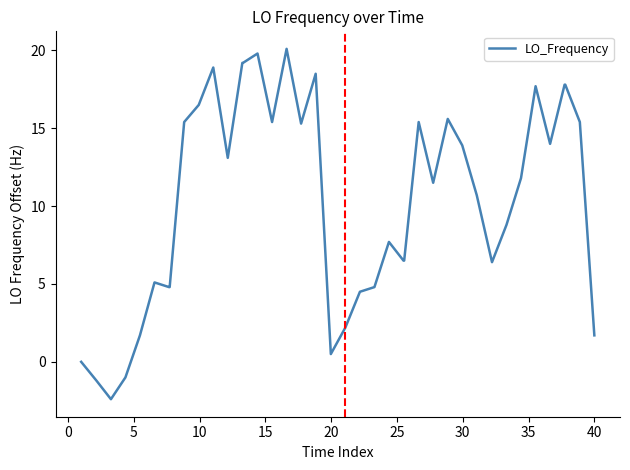

What is the difference between the second highest and minimum values?

22.2